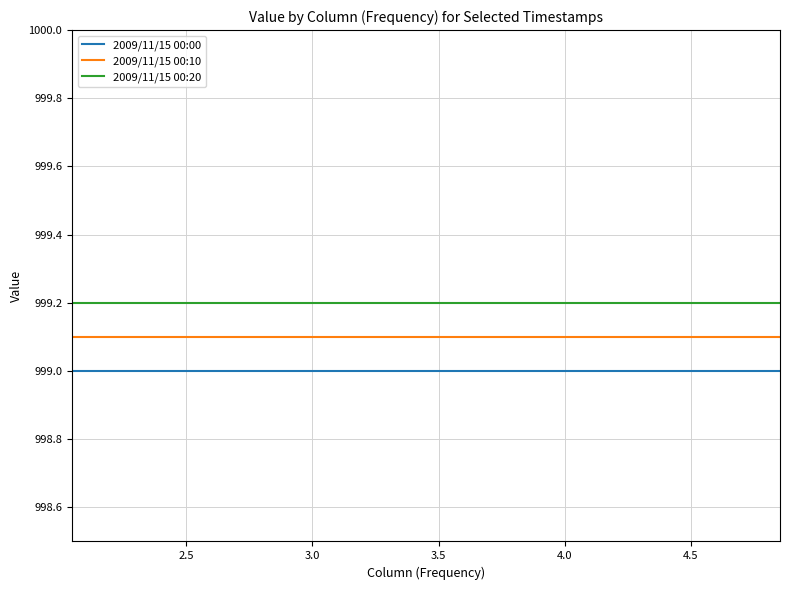

True or false: 2009/11/15 00:20 and 2009/11/15 00:00 intersect in this chart.

False